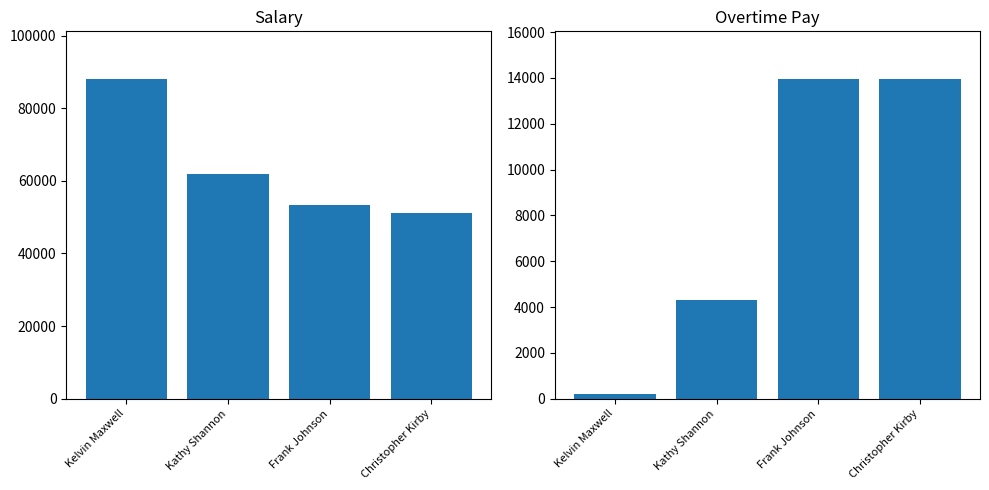

What is the value of the overtime_pay bar at the 2nd from the left?

4324.3